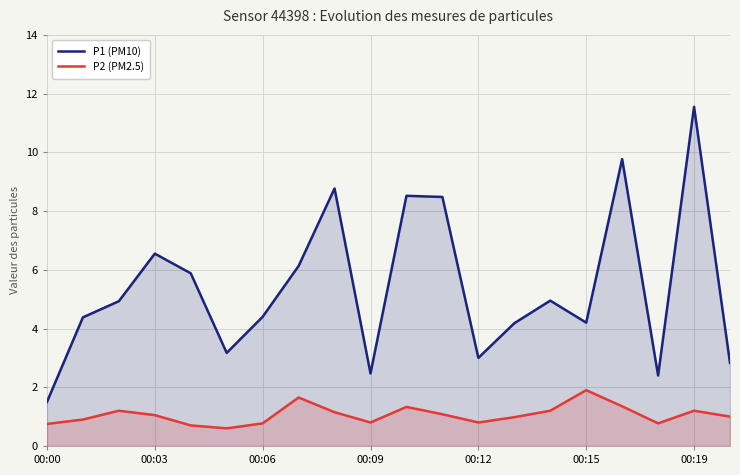

Which series has the largest total across all categories?

P1 (PM10)